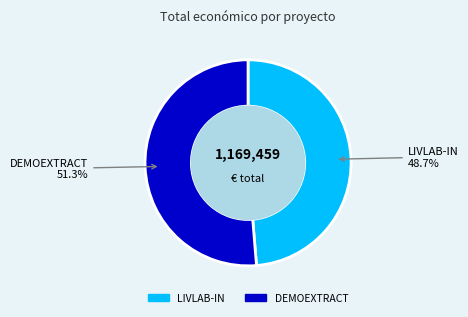

The DEMOEXTRACT slice represents 46% of the pie. True or false?

False